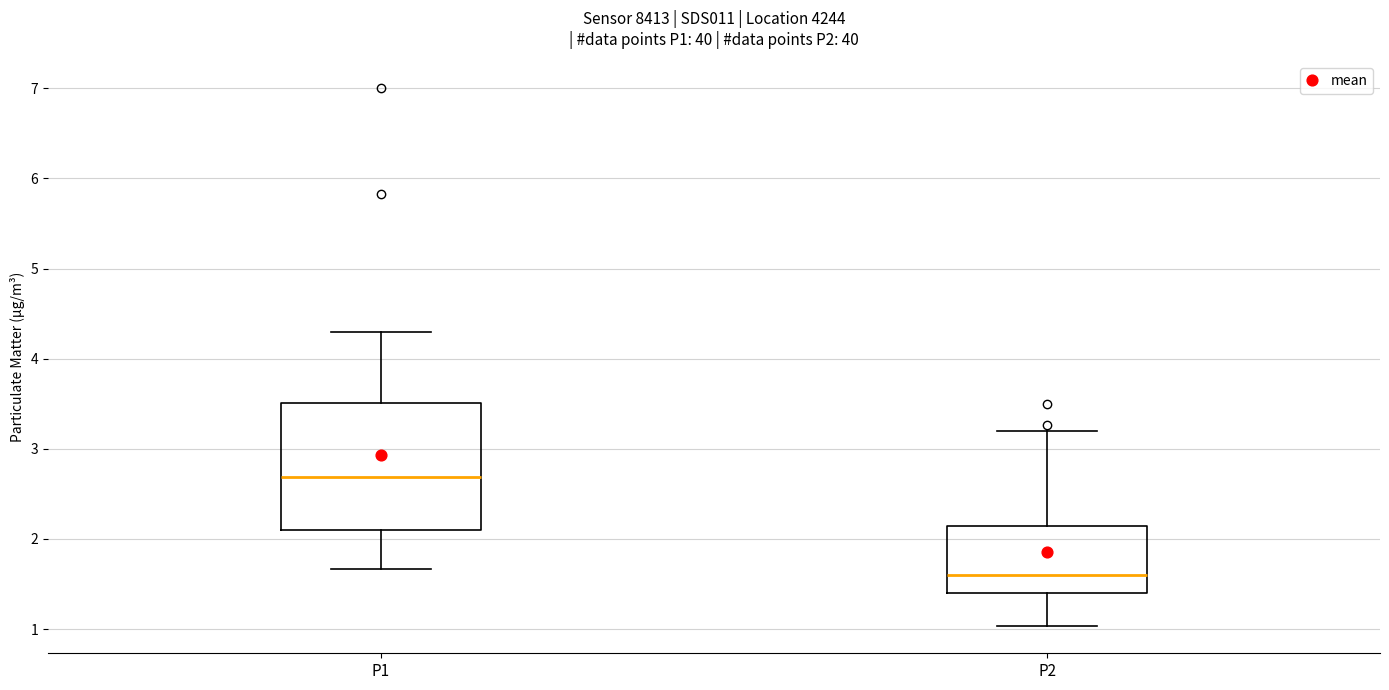

Reading left to right, transcribe this box plot: for each box, give where its median line is, the range the box spans, and where its two whiskers end, as read against the y-axis. The values are not printed on the chart, so give them approximately, as read against the axis.

P1: median 2.7, box 2.1 to 3.5, whiskers 1.7 to 4.3
P2: median 1.6, box 1.4 to 2.1, whiskers 1.0 to 3.2